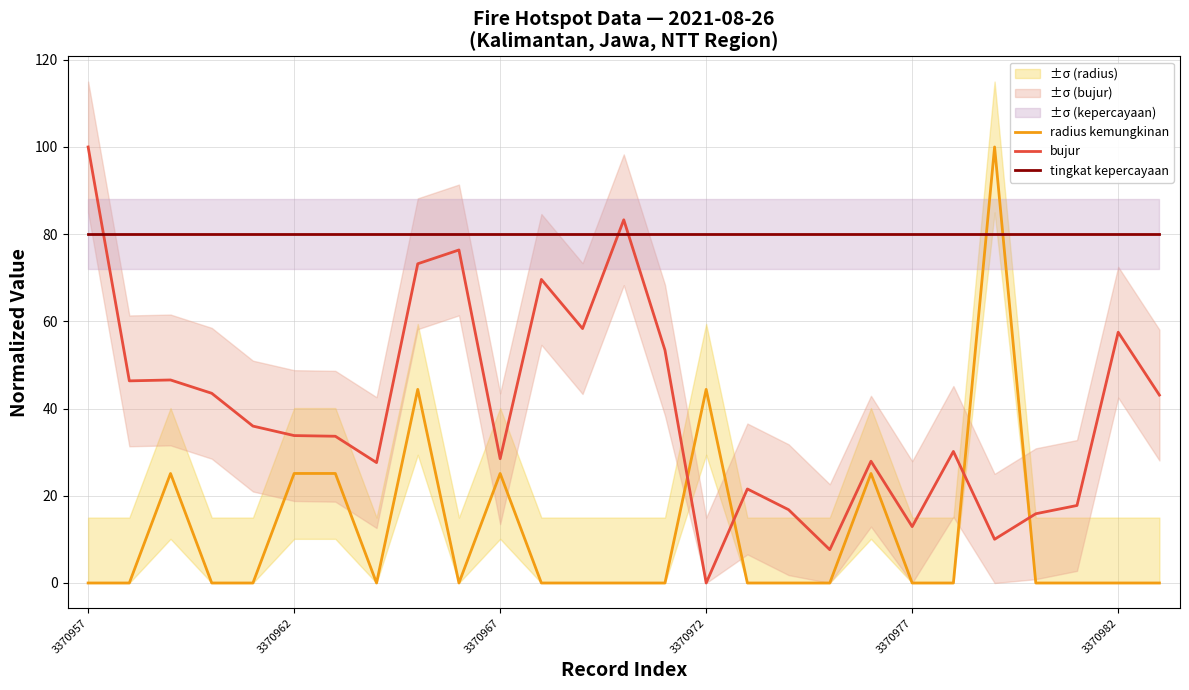

Which series ends up on top after the final intersection of bujur and tingkat kepercayaan?

tingkat kepercayaan